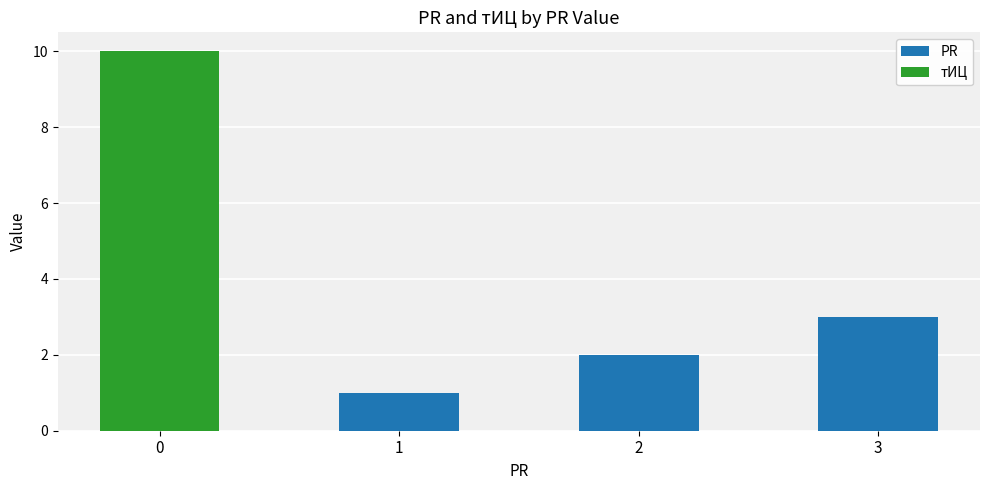

What is the sum of all PR values?

6